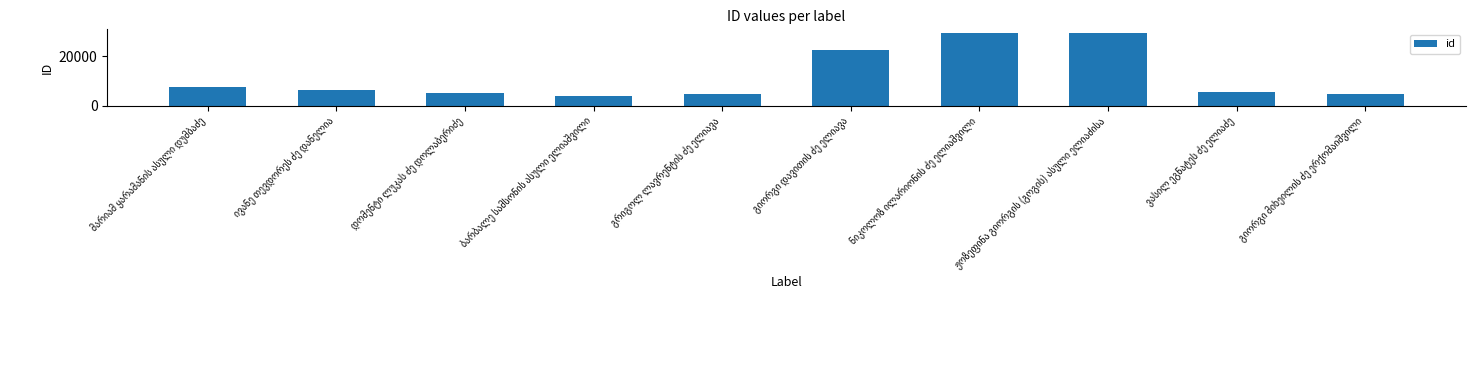

What is the sum of all values?

120136